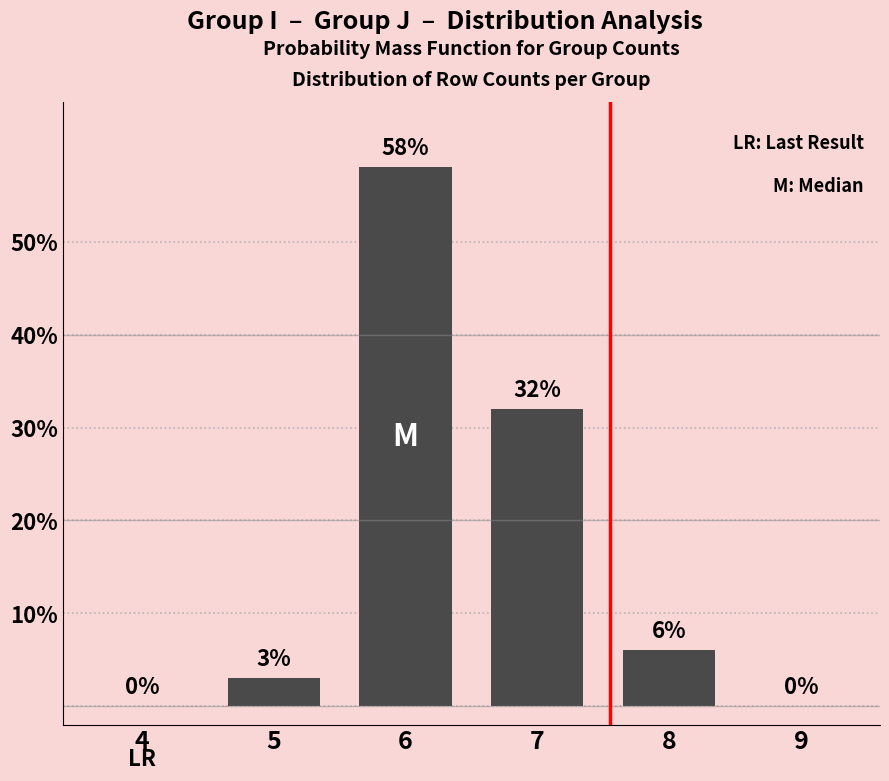

Between 4 and 8, which is larger?

8